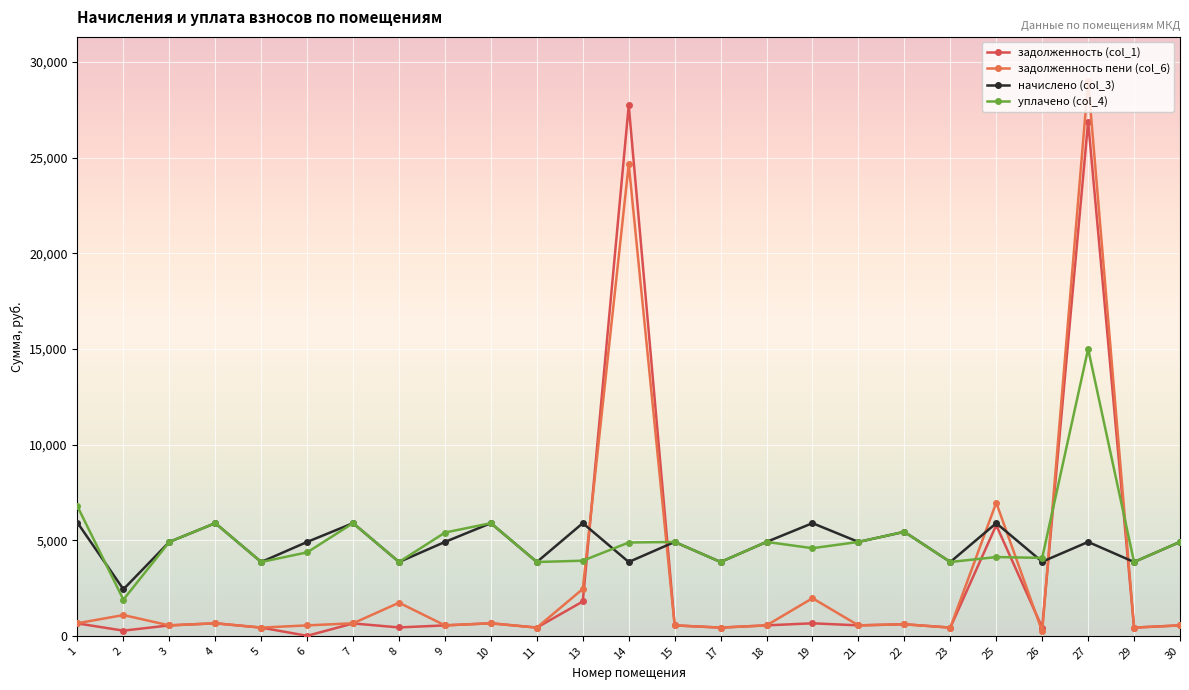

Does the chart display data point markers on the line(s)?

Yes